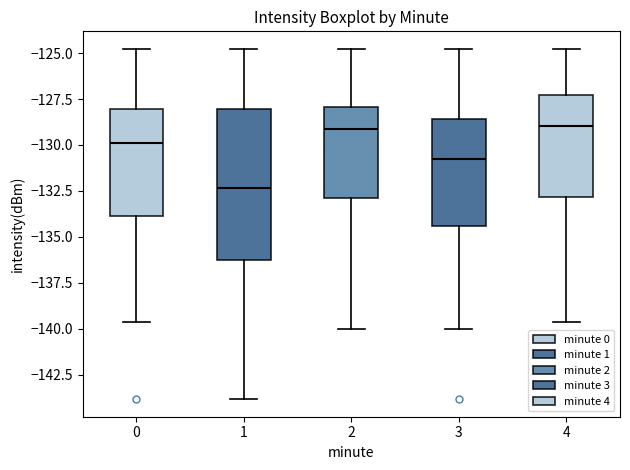

Which box has the lowest median line?

1